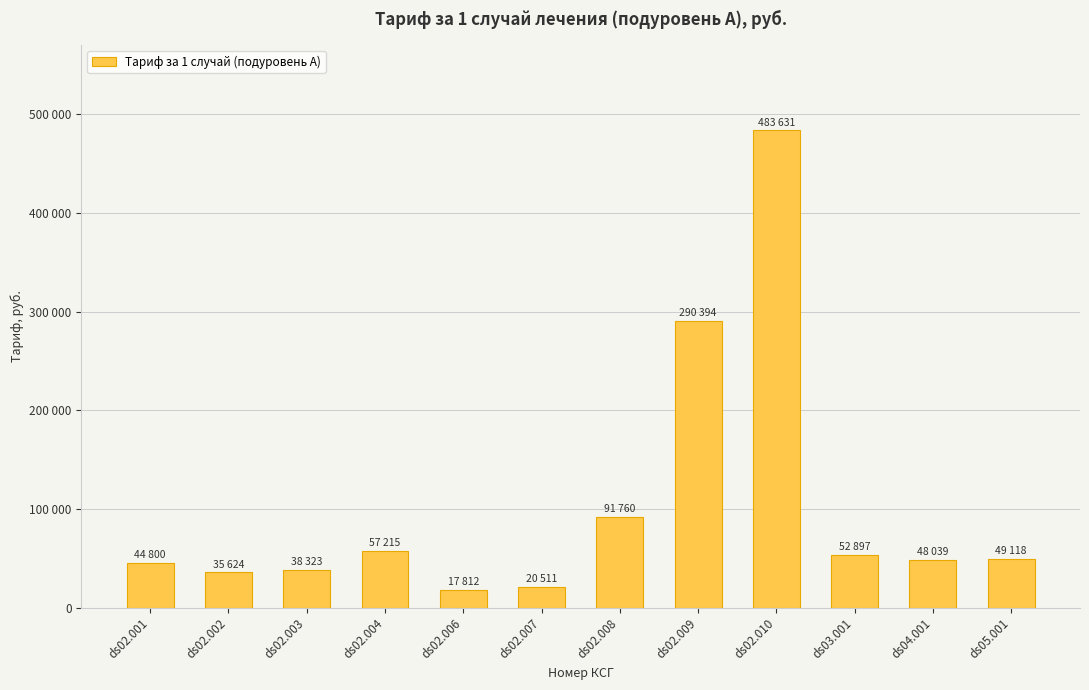

Does the chart contain stacked bars?

No